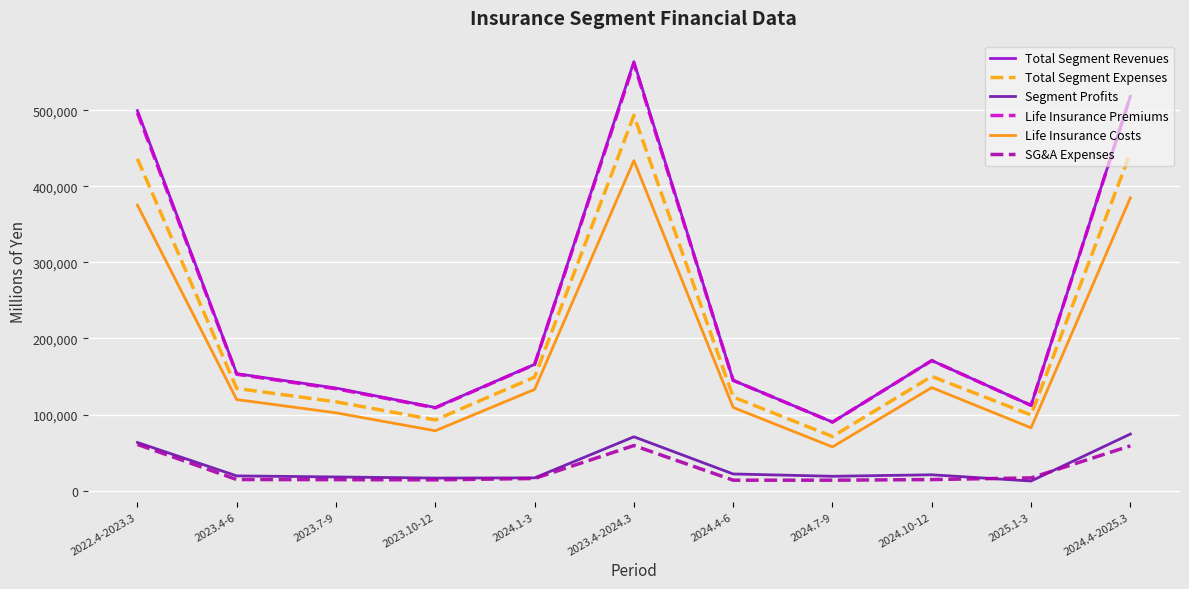

Is it true that Life Insurance Premiums equals 101286 at 2024.1-3?

False